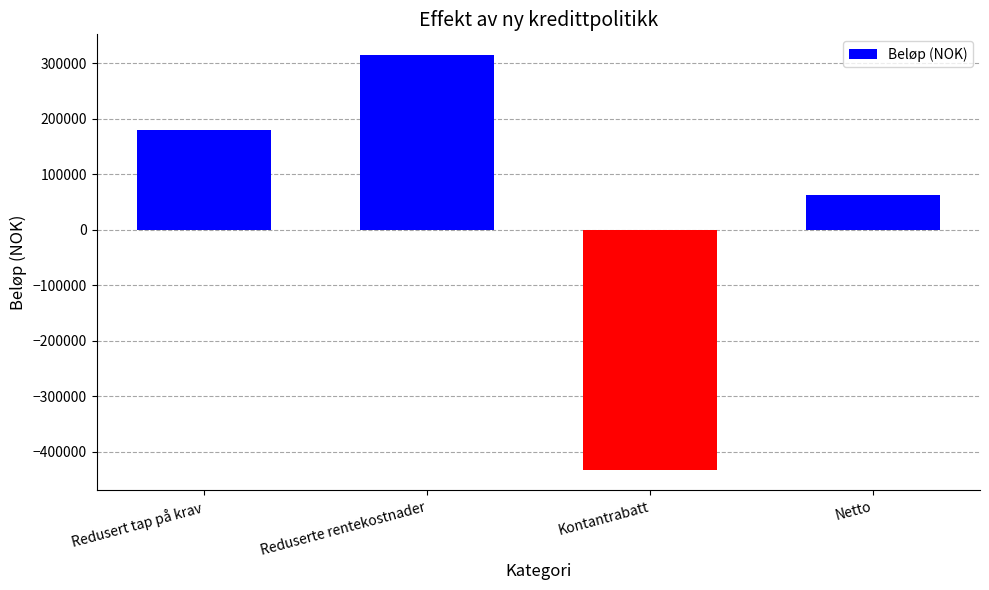

Between Redusert tap på krav and Kontantrabatt, which is larger?

Redusert tap på krav